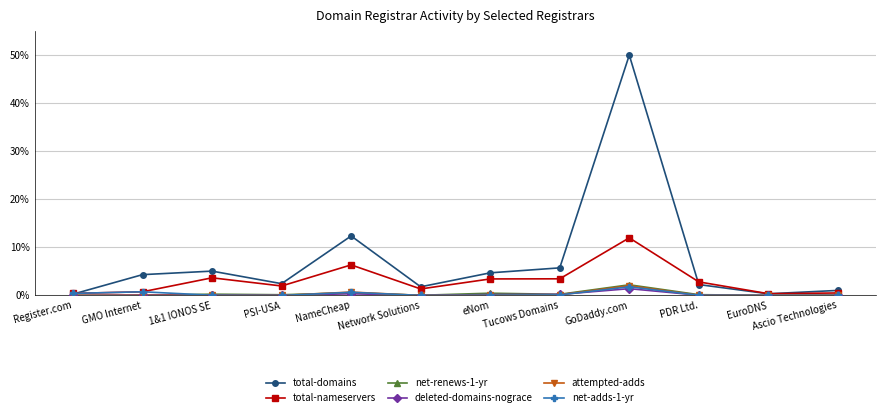

How many lines are shown in the chart?

6